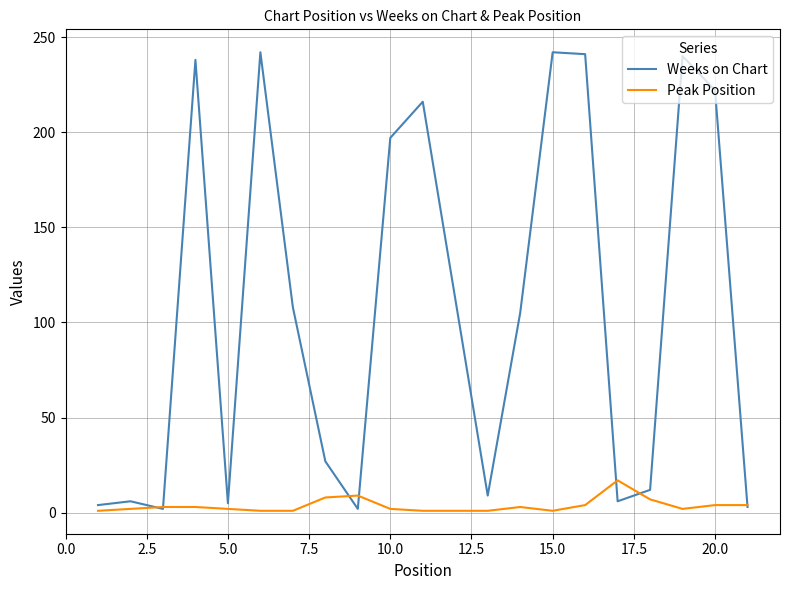

Which series has the largest total across all categories?

Weeks on Chart